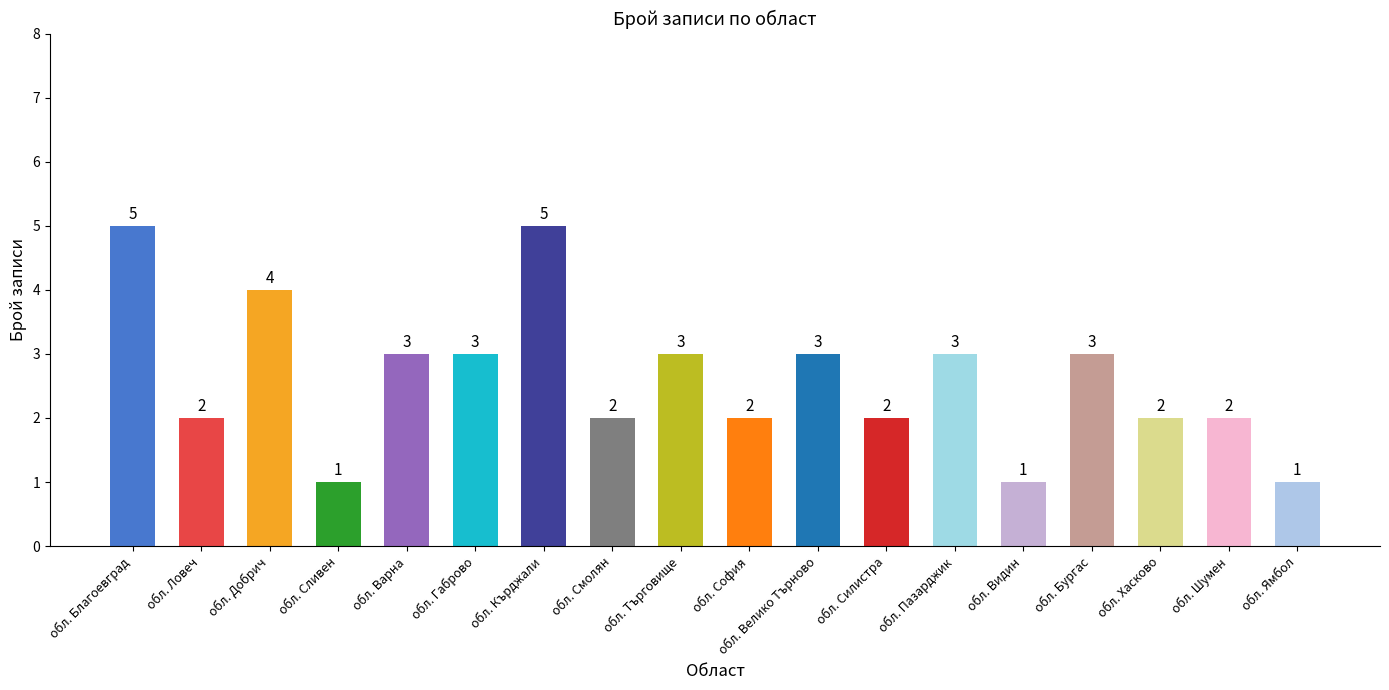

What is the maximum value shown in the chart?

5